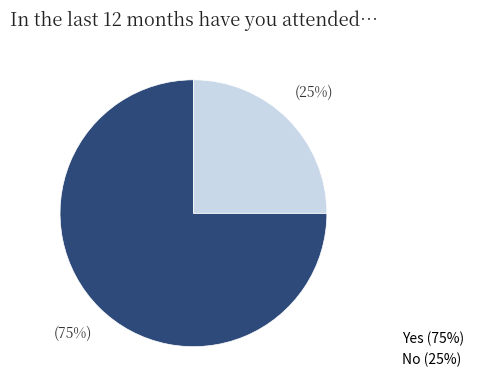

Count the number of slices in the pie.

2